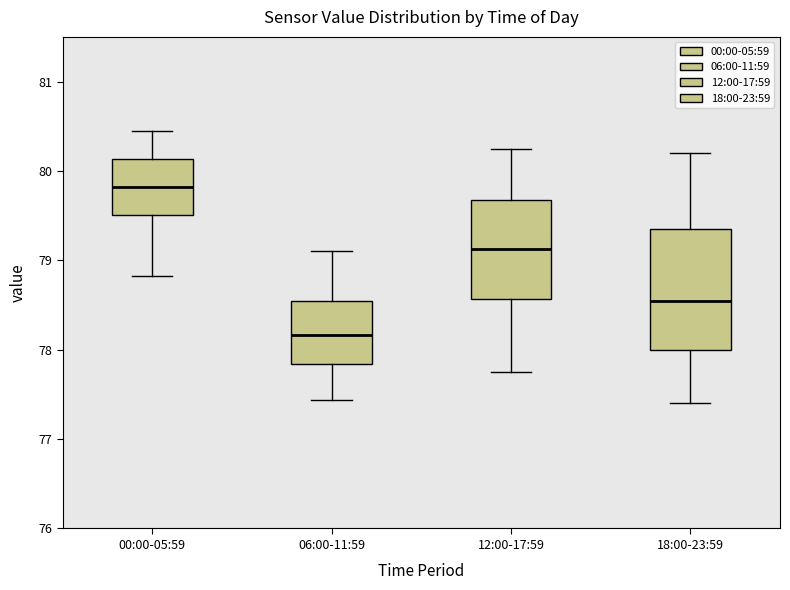

Reading left to right, read every box against the y-axis: the position of its median line, the range the box covers, and the ends of its whiskers. The values are not printed on the chart, so give them approximately, as read against the axis.

00:00-05:59: median 79.8, box 79.5 to 80.1, whiskers 78.8 to 80.5
06:00-11:59: median 78.2, box 77.8 to 78.5, whiskers 77.4 to 79.1
12:00-17:59: median 79.1, box 78.6 to 79.7, whiskers 77.8 to 80.3
18:00-23:59: median 78.6, box 78.0 to 79.4, whiskers 77.4 to 80.2